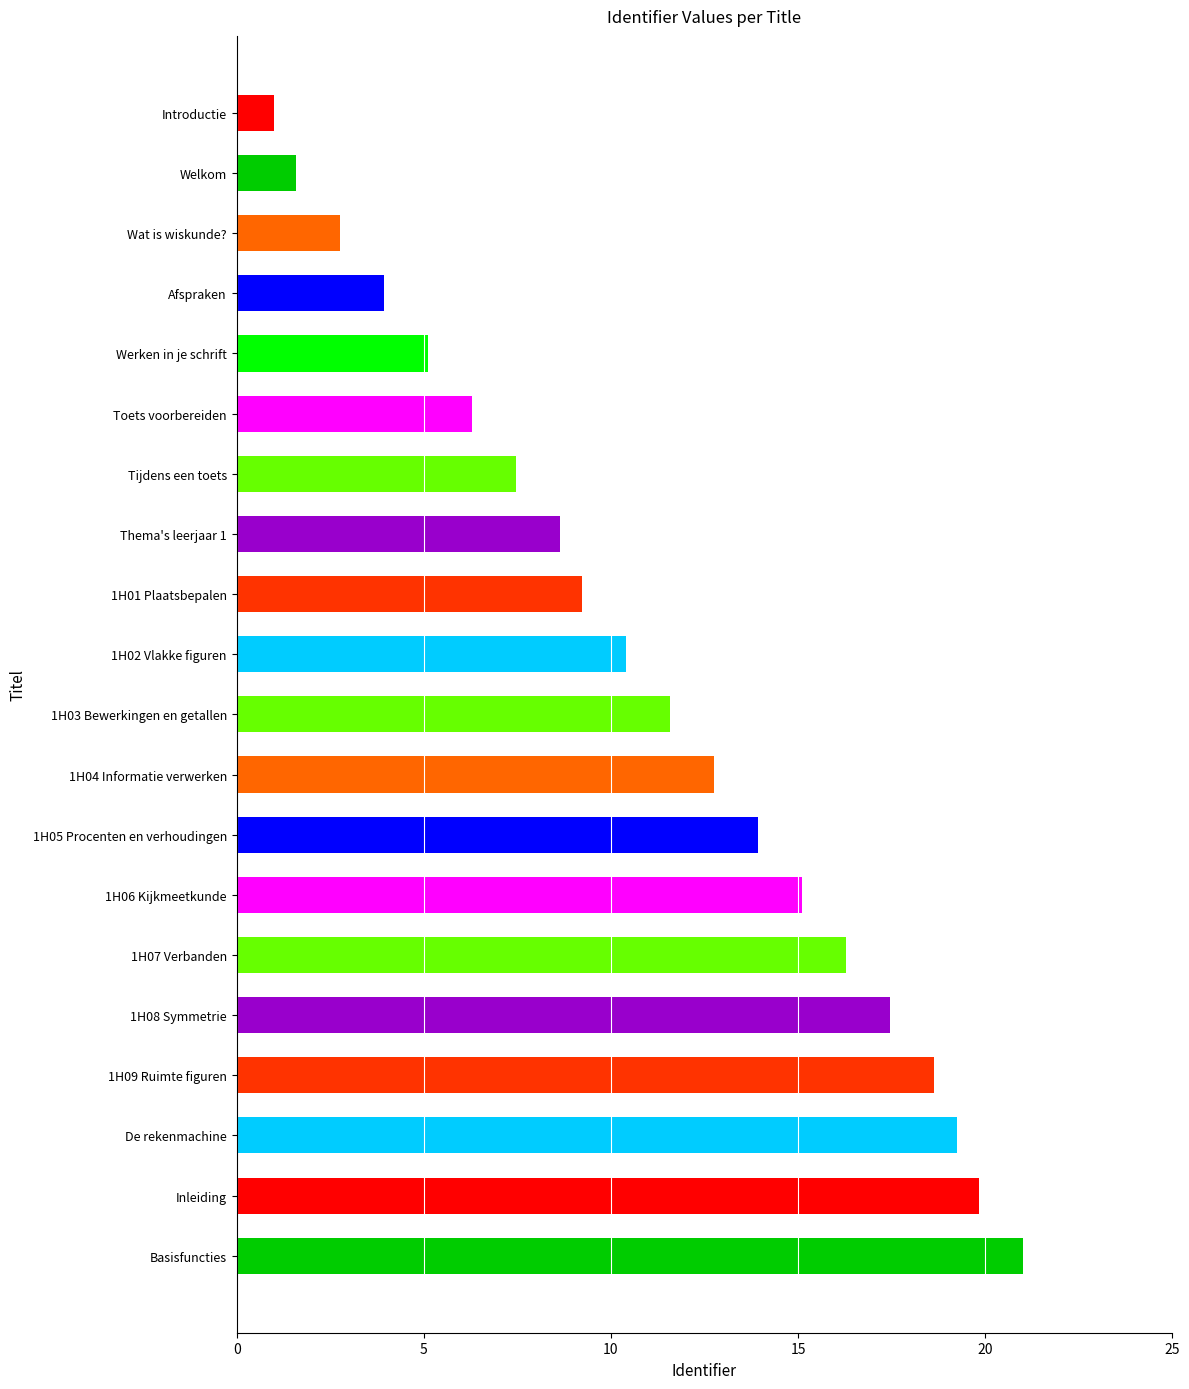

The chart shows a value of 15.1 at 1H06 Kijkmeetkunde. True or false?

True